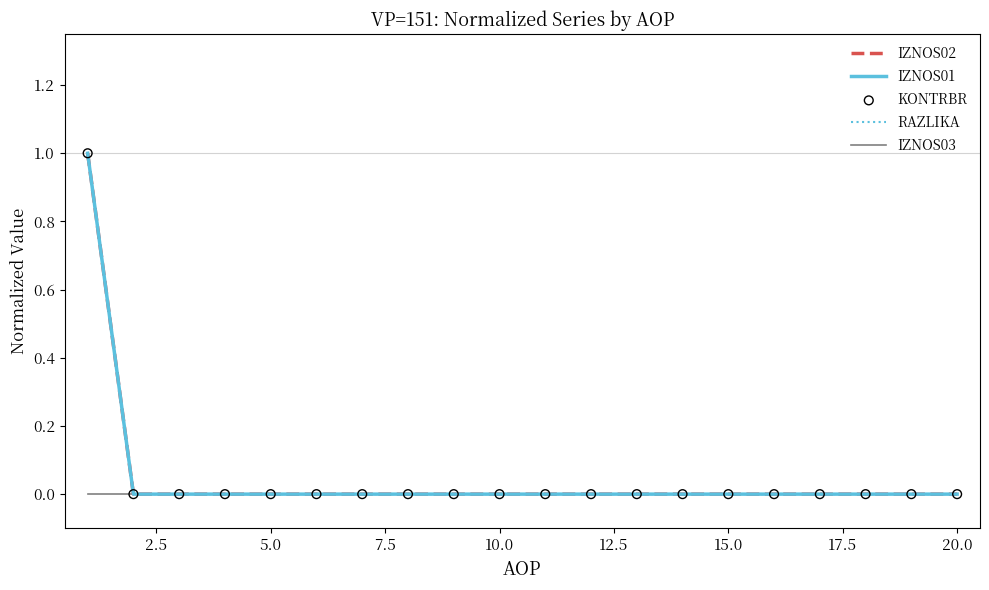

Does the chart have visible grid lines?

No